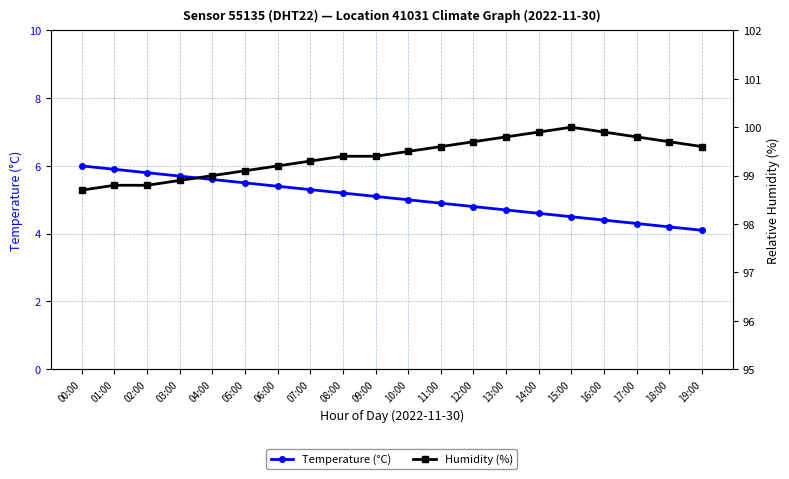

What position from the right is 12:00?

8